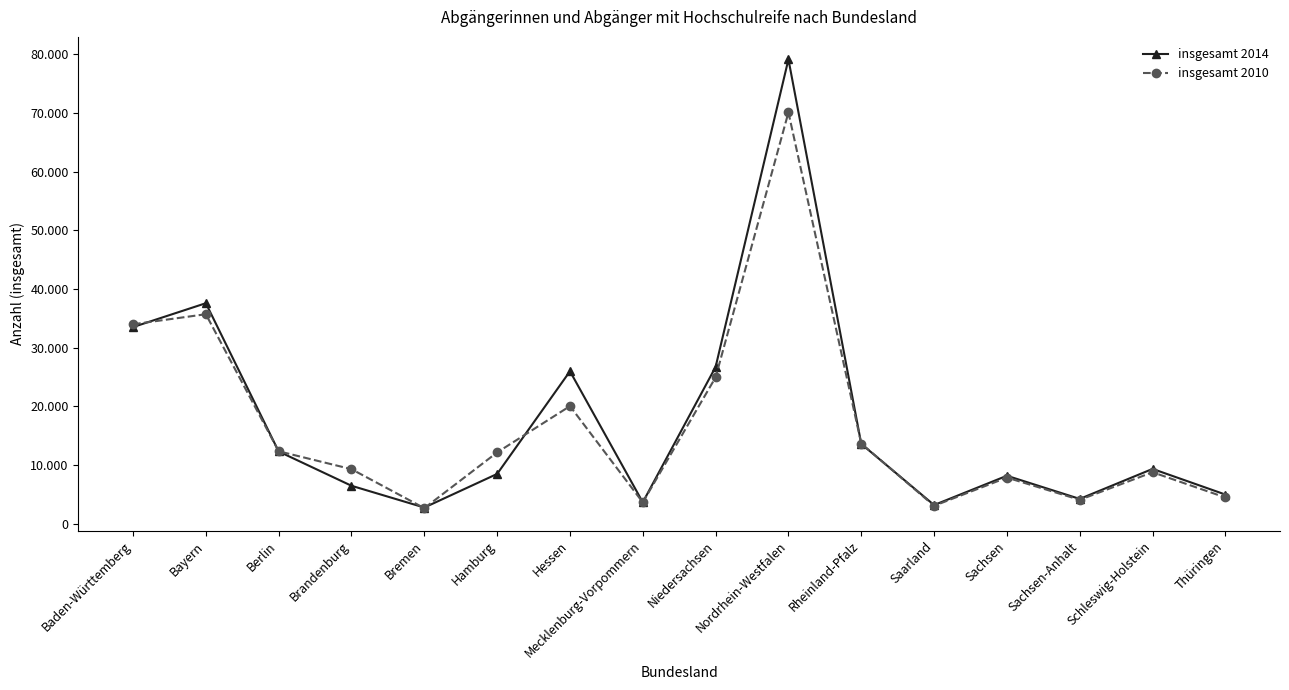

Does the chart have visible grid lines?

No